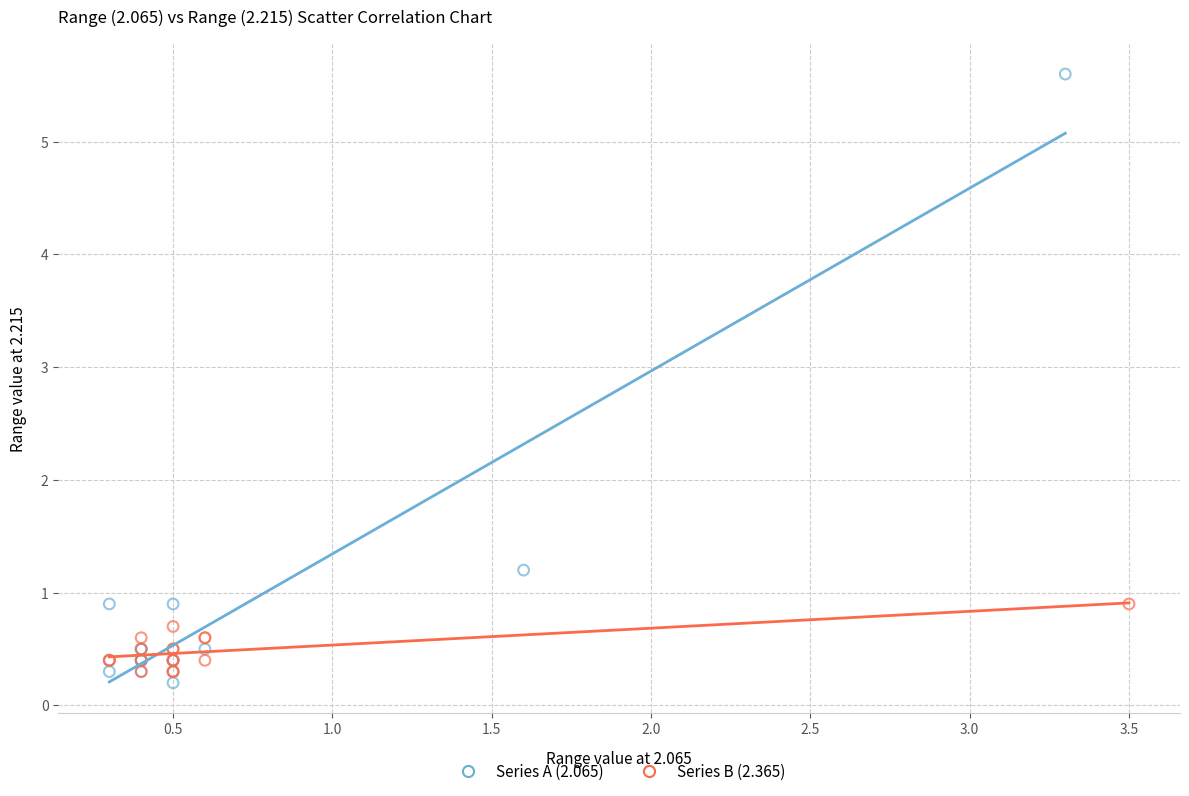

Which series has the largest Y range (max minus min)?

Series A (2.065)